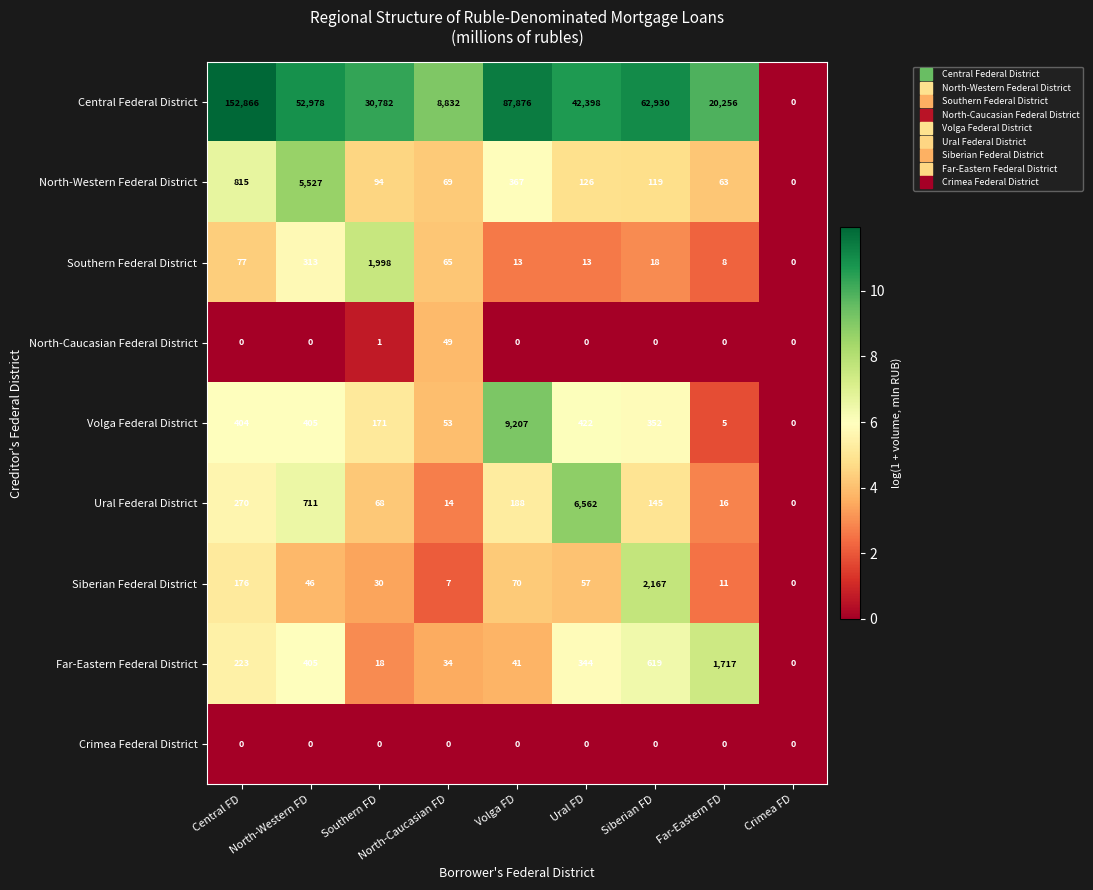

How many distinct data groups are displayed?

9